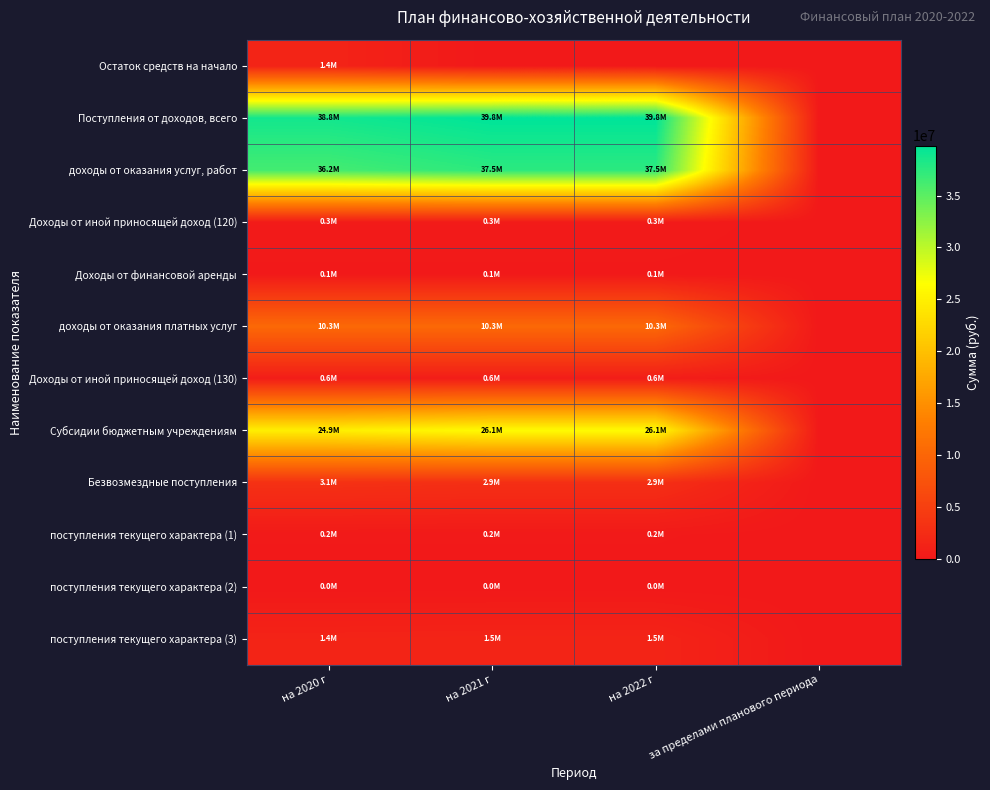

At which category does the chart reach its minimum across all series?

на 2021 г